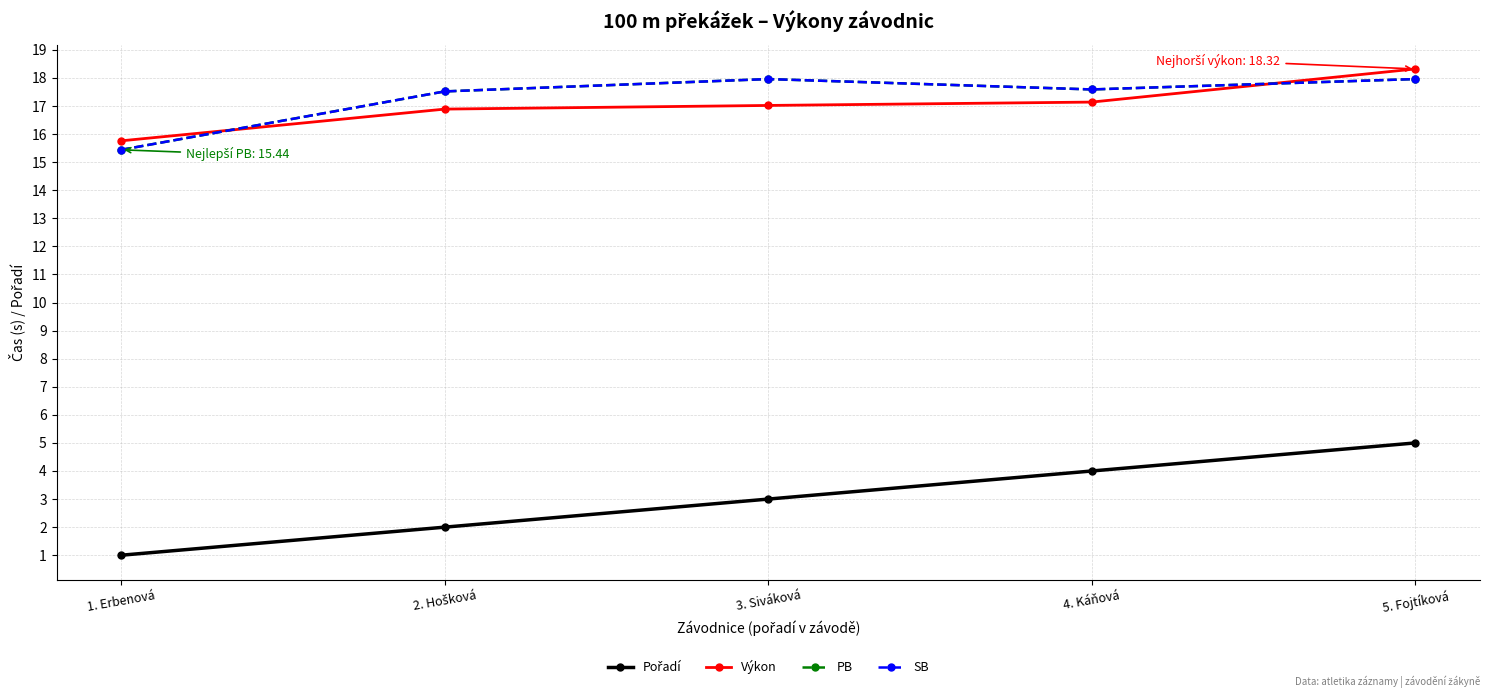

True or false: Pořadí and PB intersect in this chart.

False